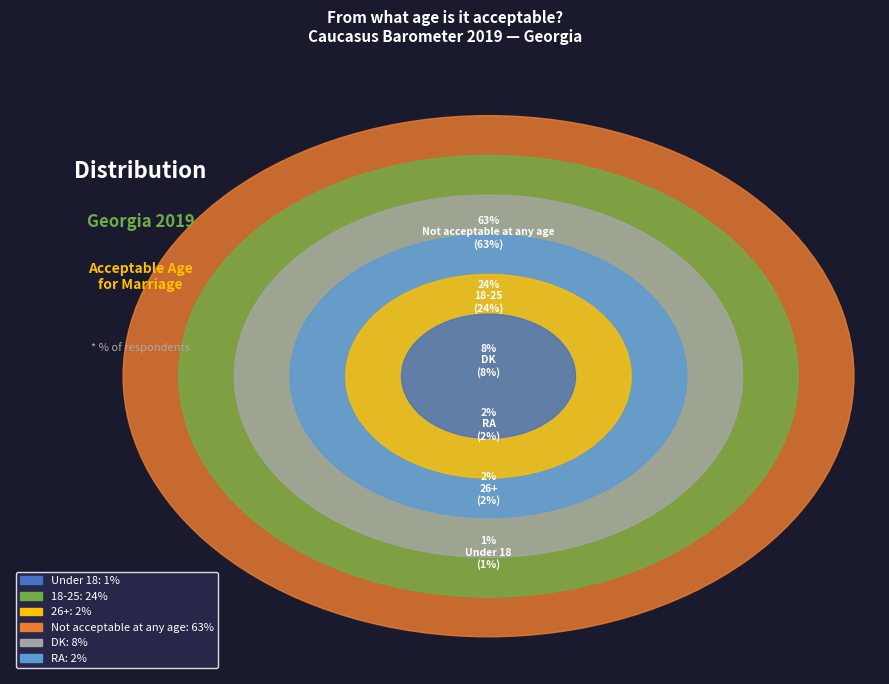

Does 18-25 account for over 50% of the chart?

No